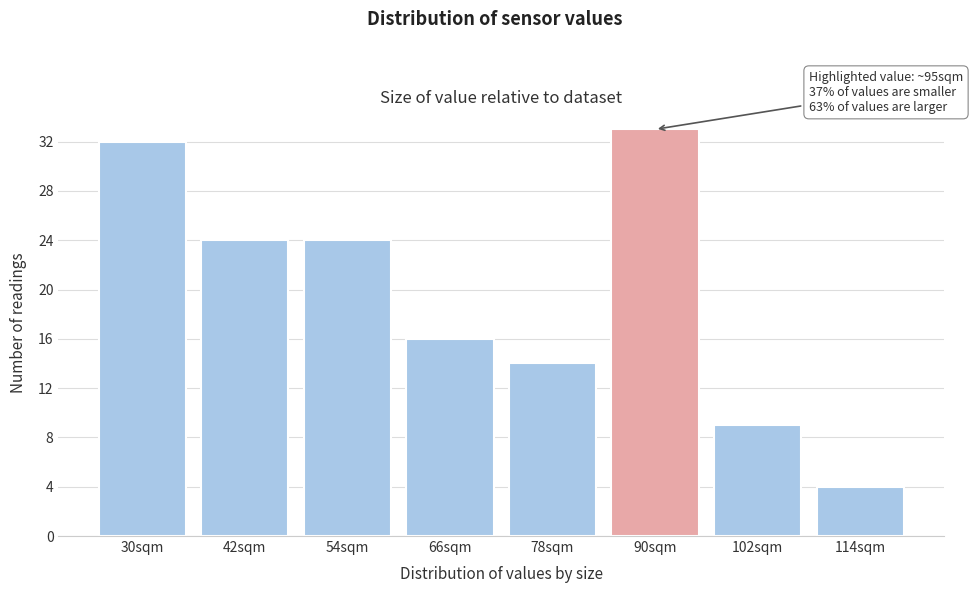

Reading right to left, list all the values displayed in this chart.

114sqm=4	102sqm=9	90sqm=33	78sqm=14	66sqm=16	54sqm=24	42sqm=24	30sqm=32